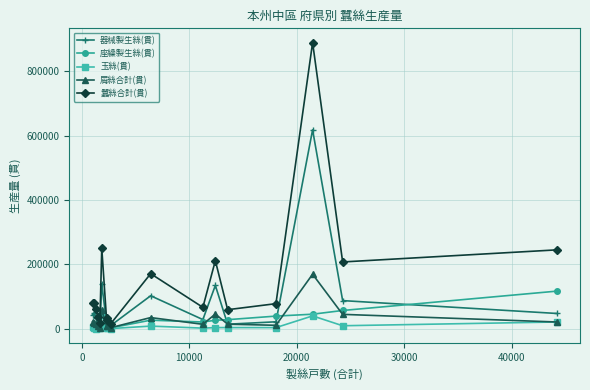

Which series has the largest range (max minus min)?

蠶絲合計(貫)